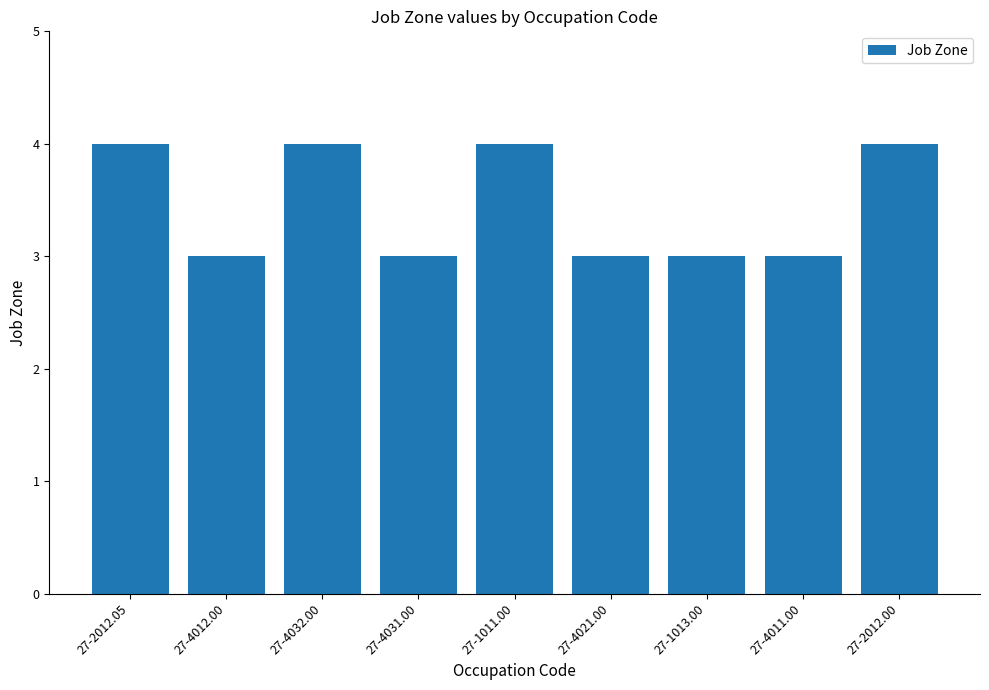

What is the difference between the maximum and second lowest values?

1